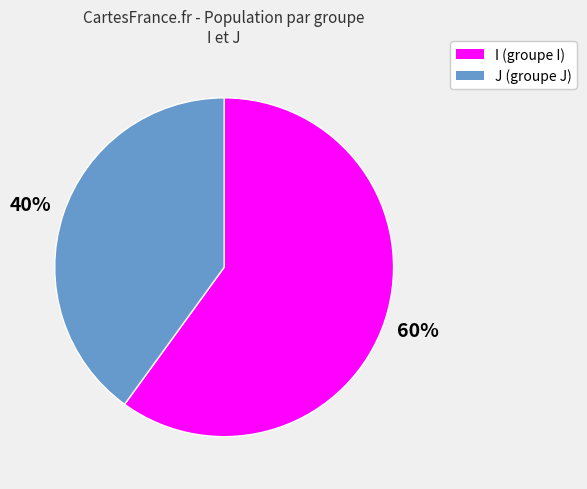

Which category has the biggest portion of the pie?

I